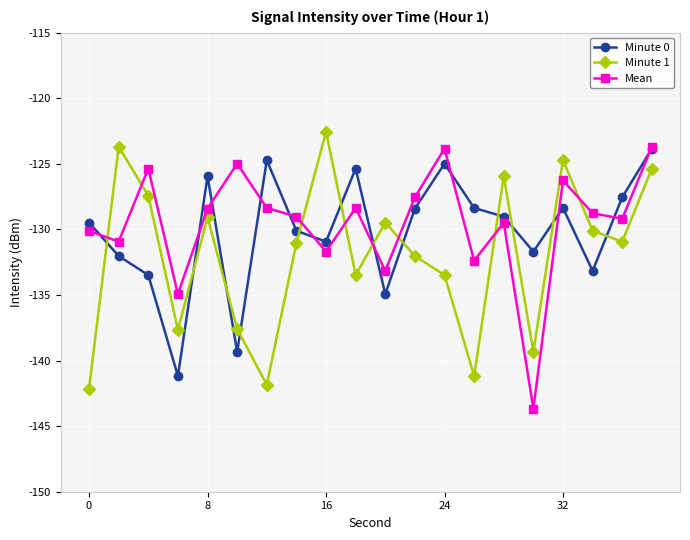

How many lines are shown in the chart?

3